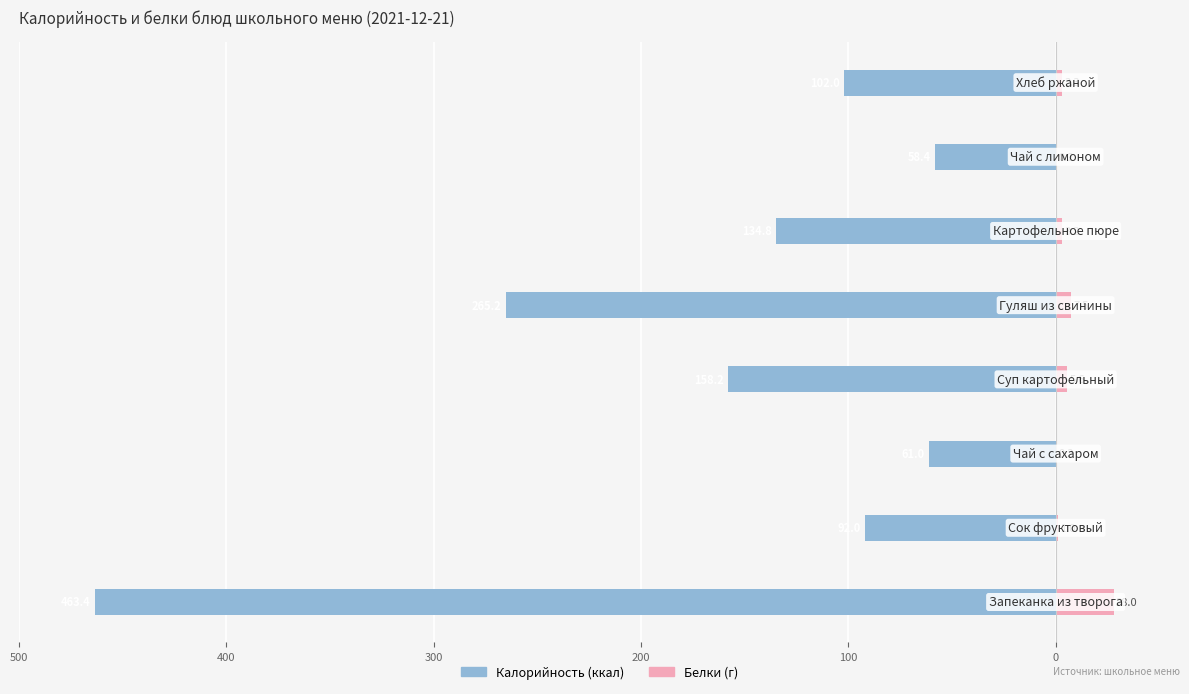

What is the difference between the second highest and minimum values in the Белки series?

7.3